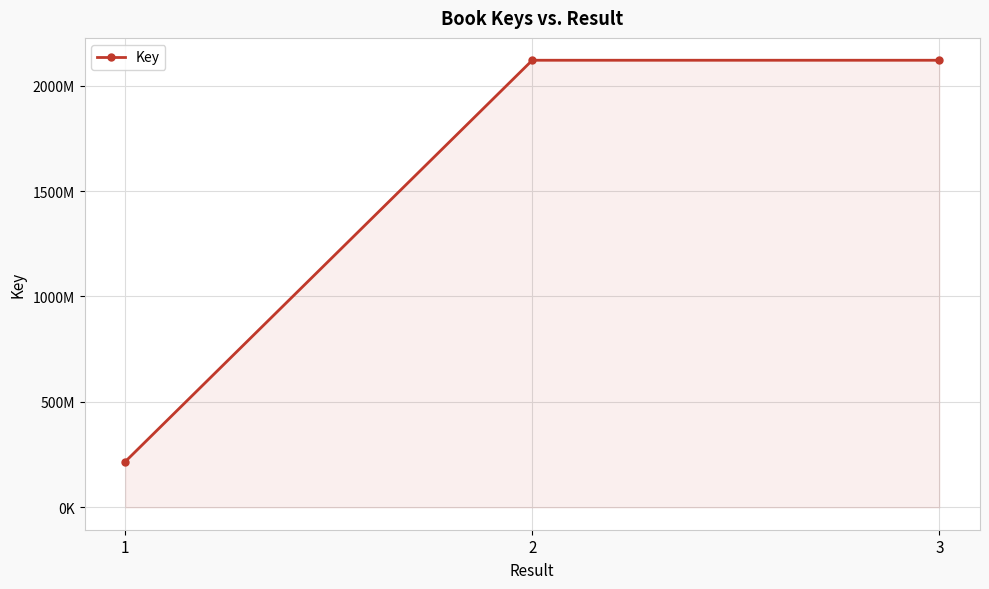

Reading left to right, list all the values displayed in this chart.

216769529	2120399287	2120399269